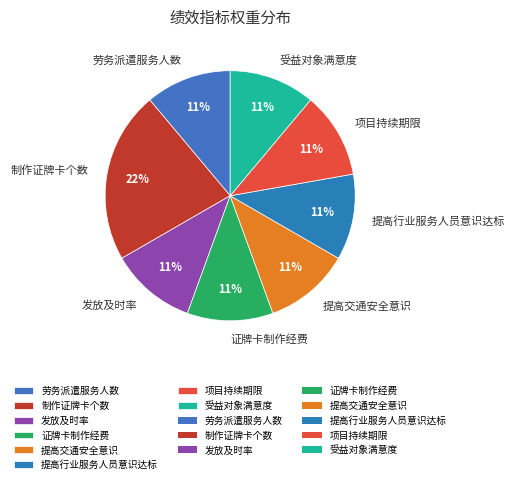

Which slice is the largest?

制作证牌卡个数